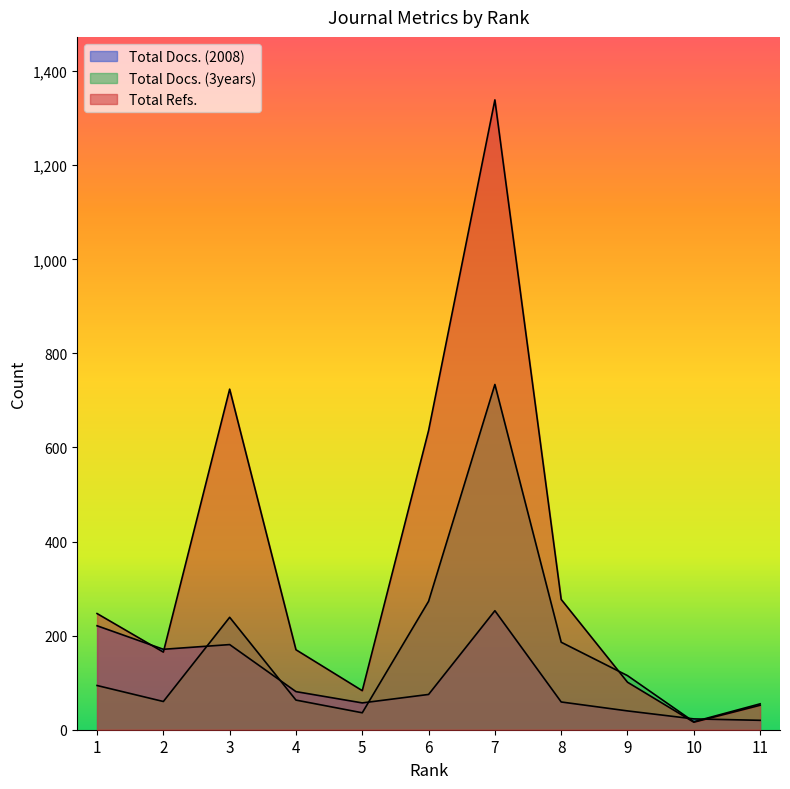

Where does the Total Docs. (2008) series first go above 75?

1